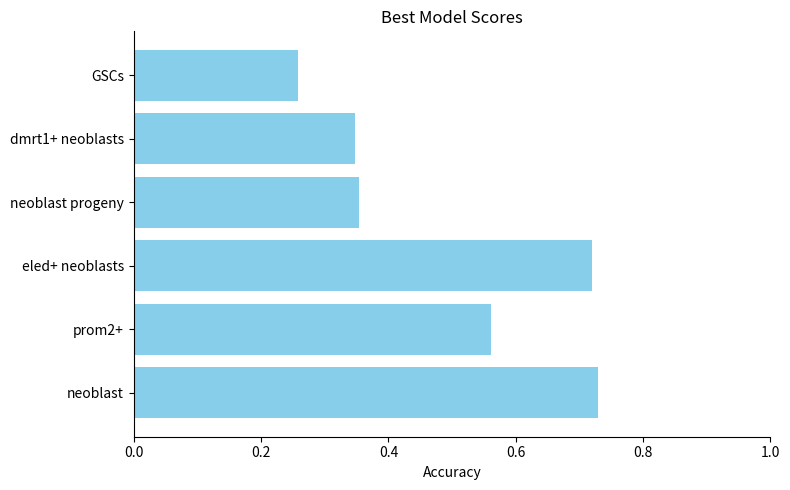

Count the values in the range 0 to 1.

6